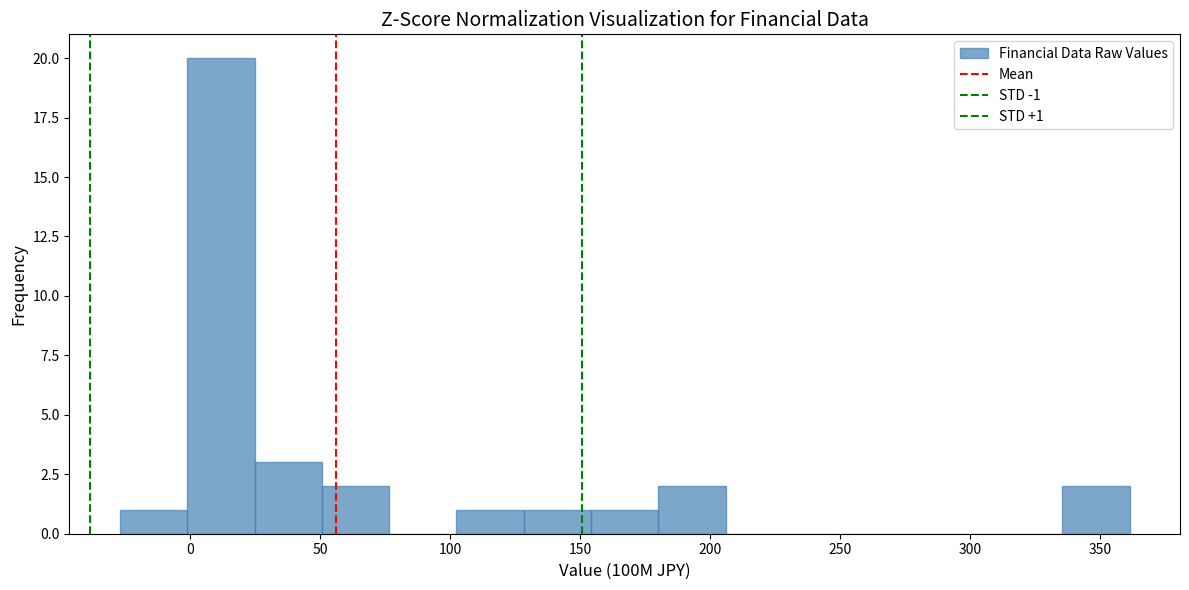

Which range on the x-axis has the tallest bar?

0 to 25